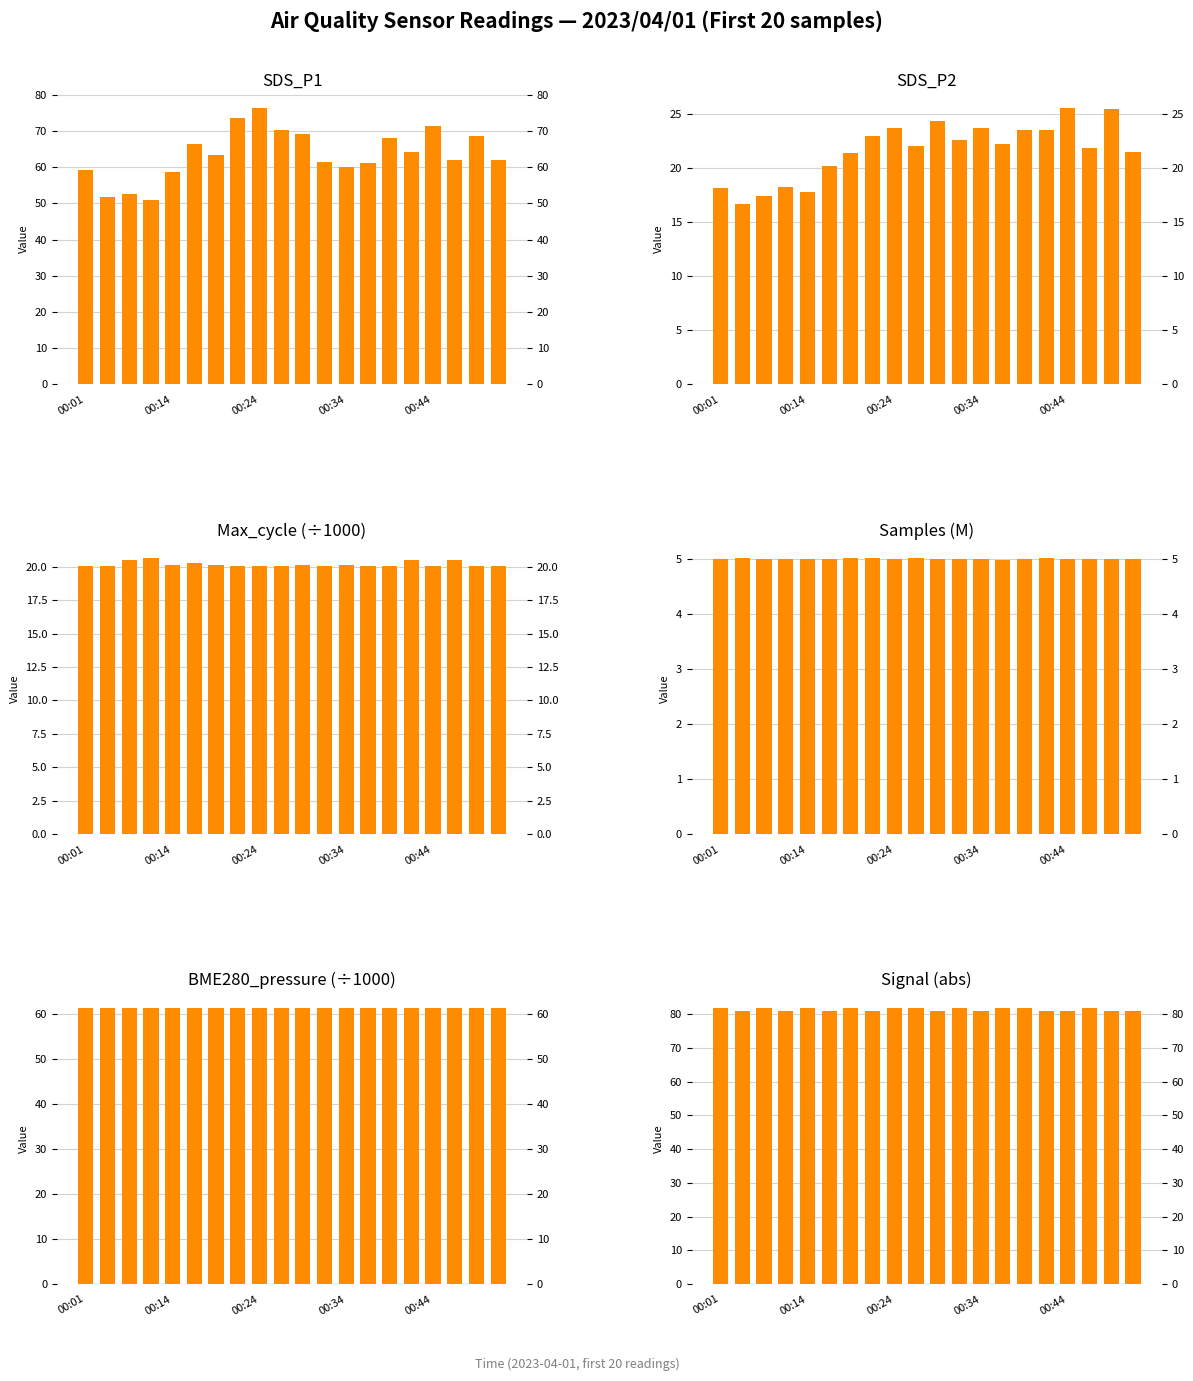

What is the average value of the SDS_P2 series?

21.7